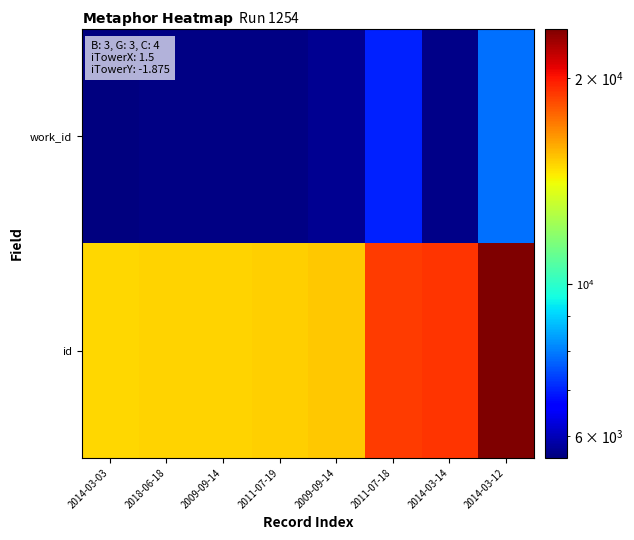

What is the spread (max minus min) of values at 2009-09-14?

9424